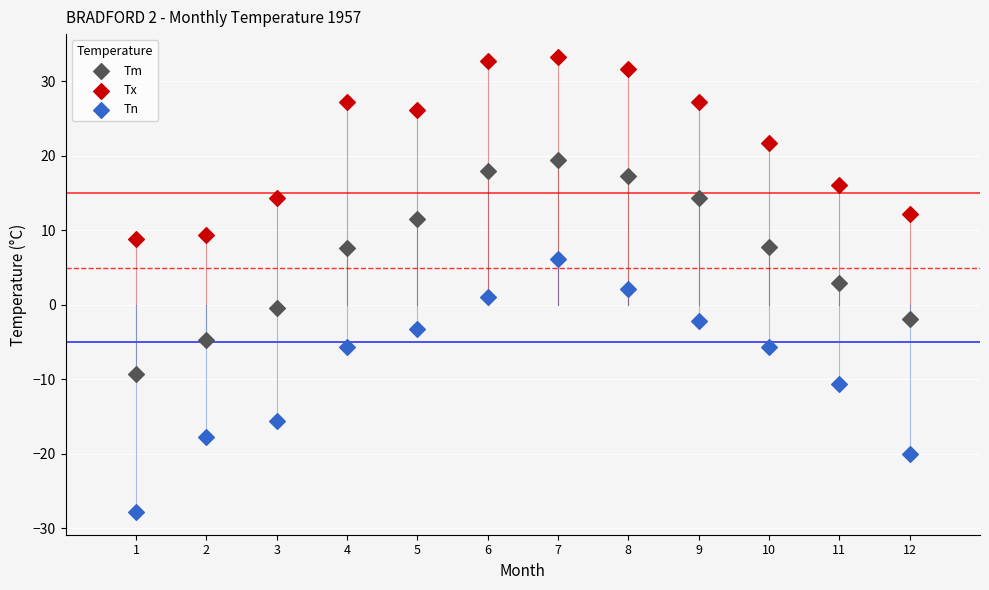

Across all data points, what is the range of Y values (max minus min)?

61.1